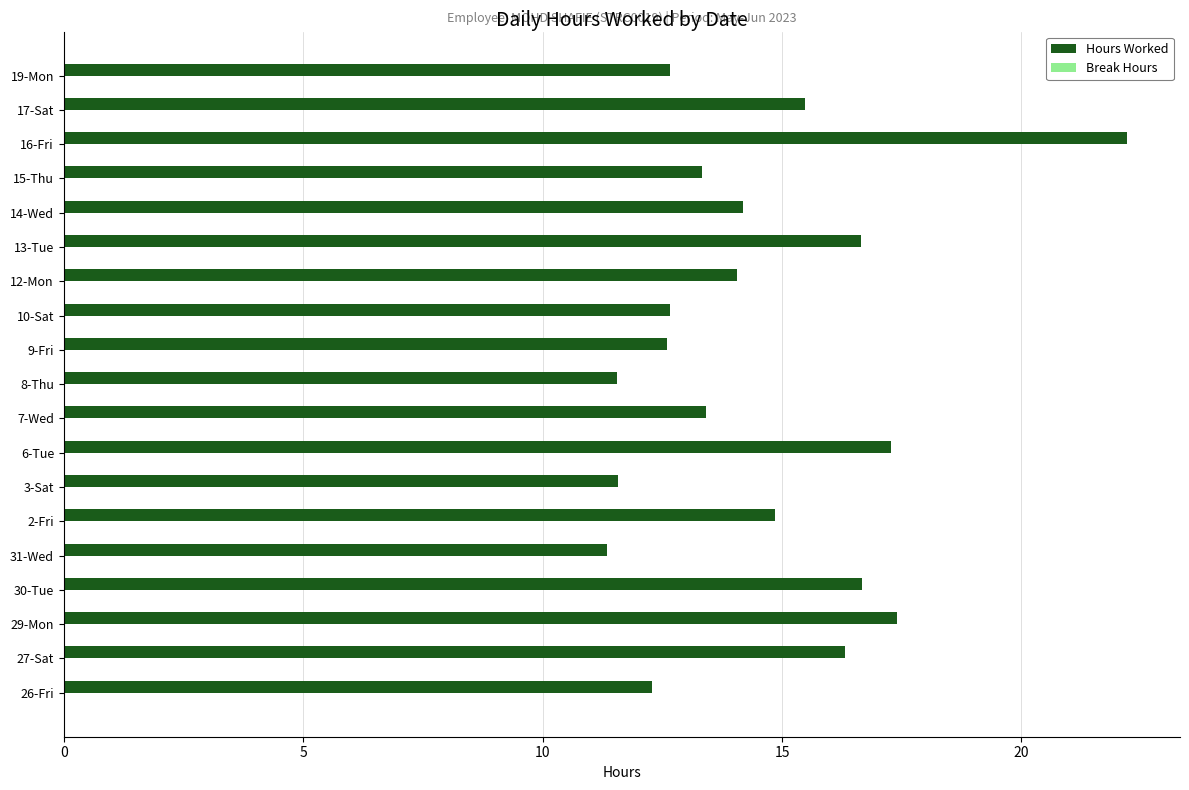

Which category has the highest value across all series?

16-Fri